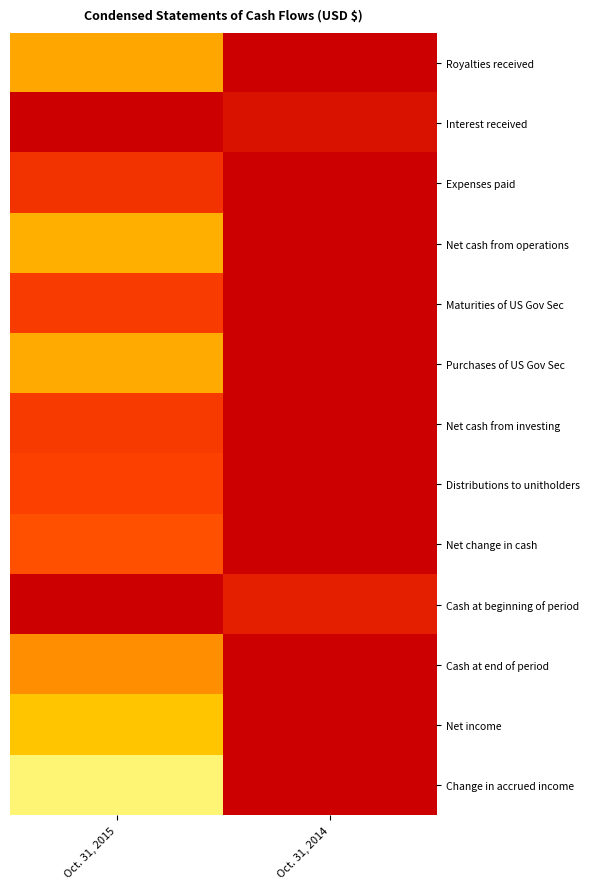

Which has a higher value, Oct. 31, 2014 or Oct. 31, 2015?

Oct. 31, 2014